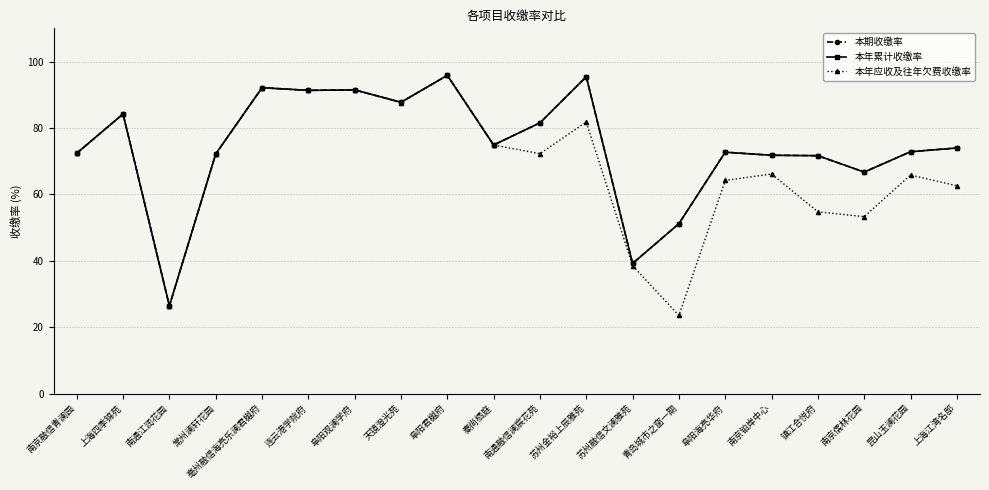

Is this an area chart (filled region under the line)?

No